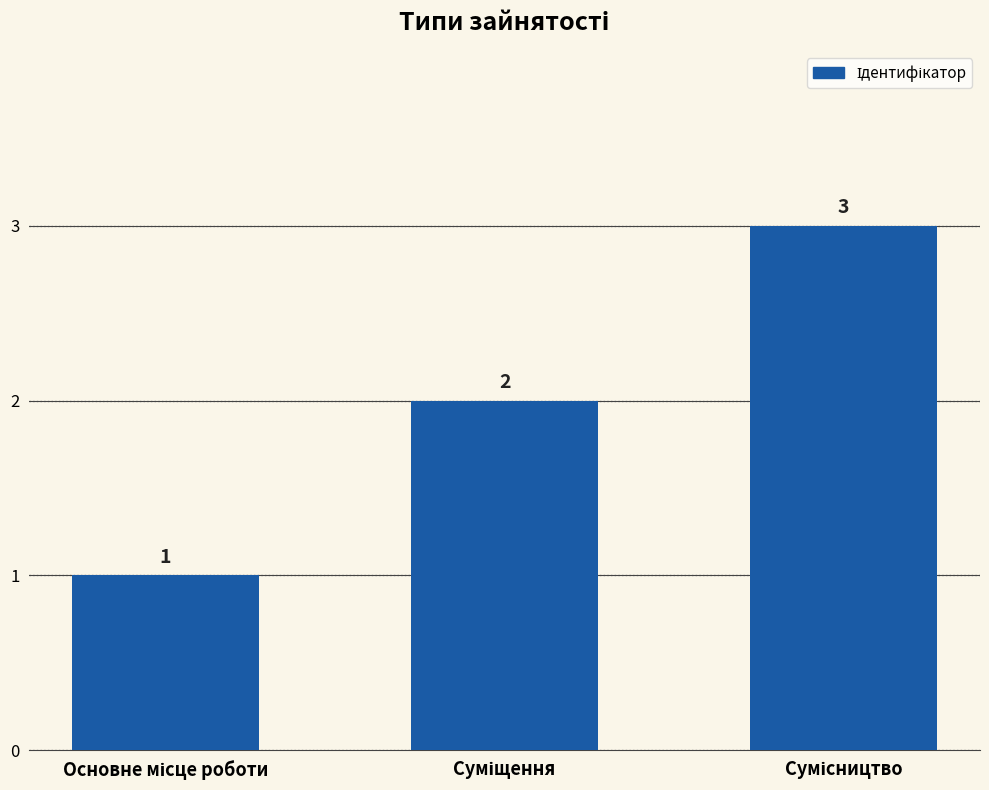

What is the value of the 3rd bar from the left?

3